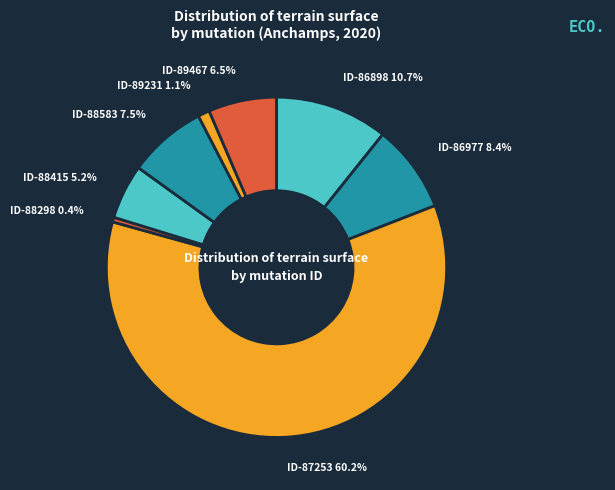

To the nearest percent, what is the average slice percentage?

12%